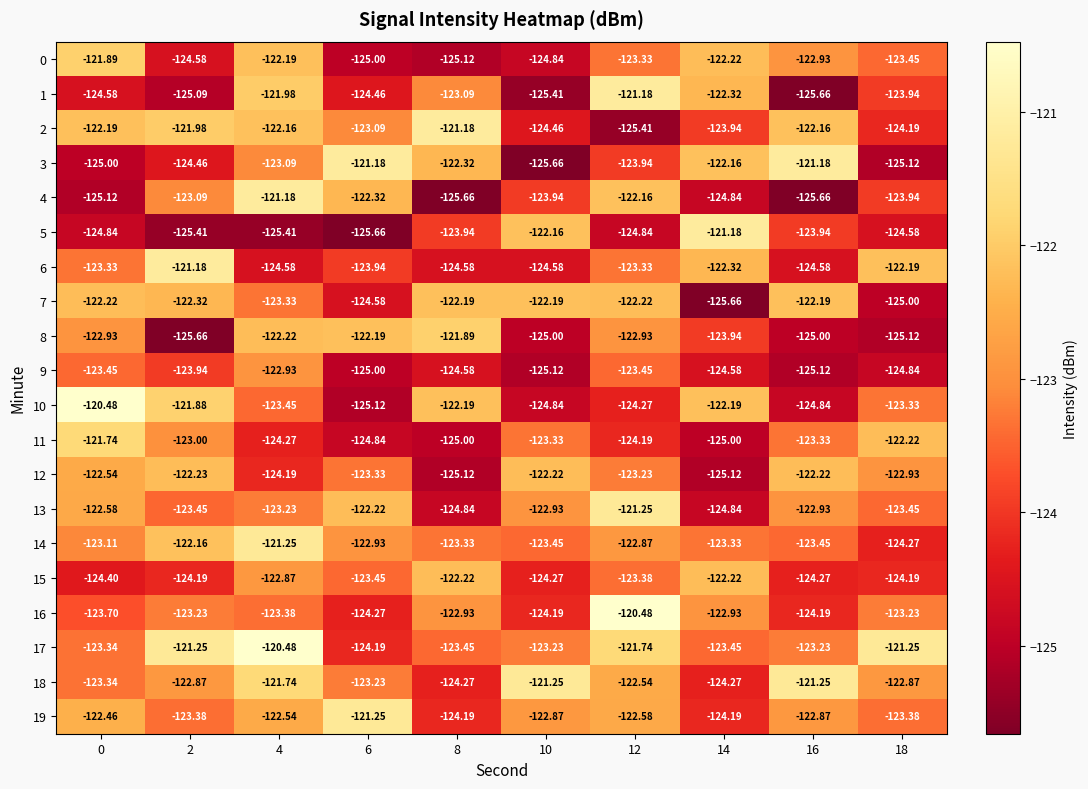

How many data points in 0 are less than -123?

6